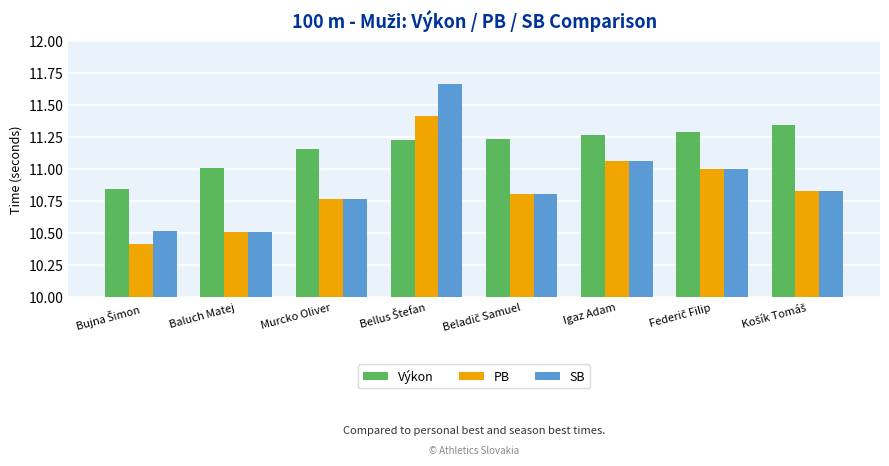

What is the average value of the SB series?

10.9